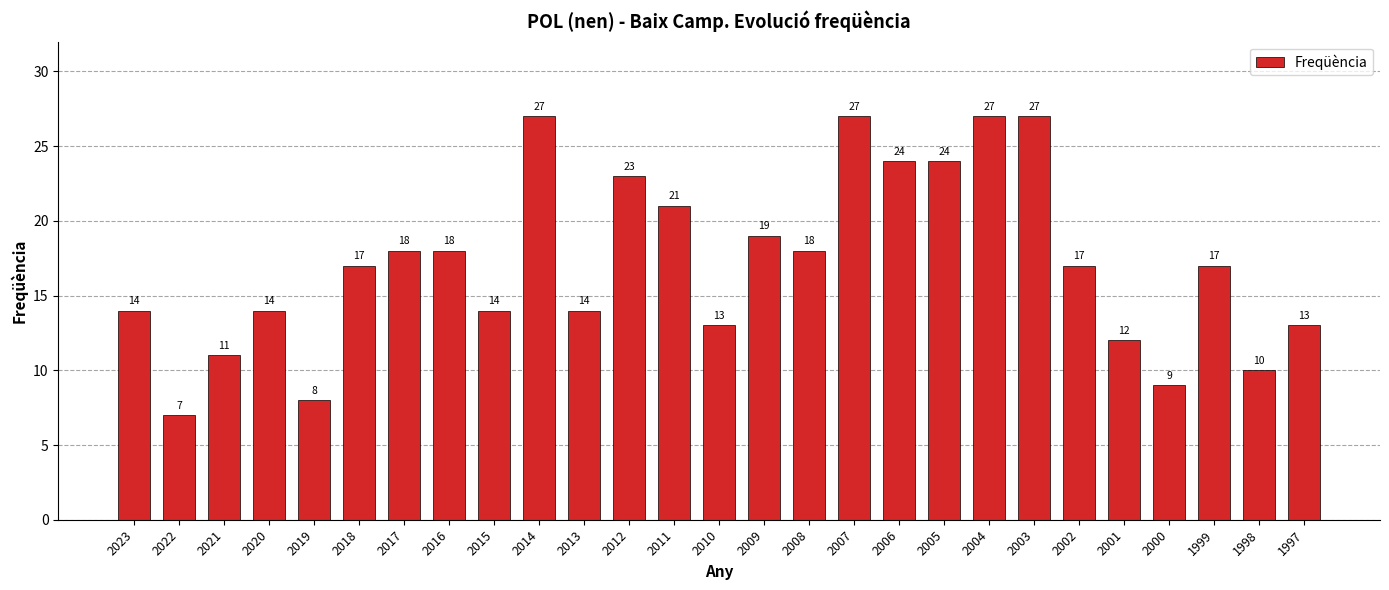

Read the value at 2021.

11